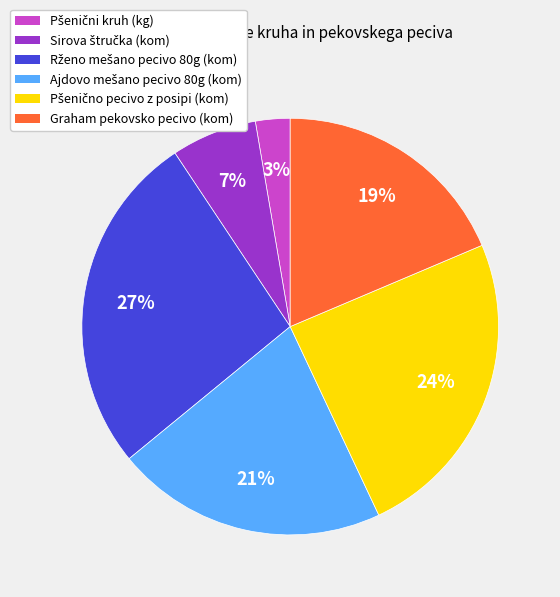

To the nearest percent, what portion does Graham pekovsko pecivo (kom) represent?

19%